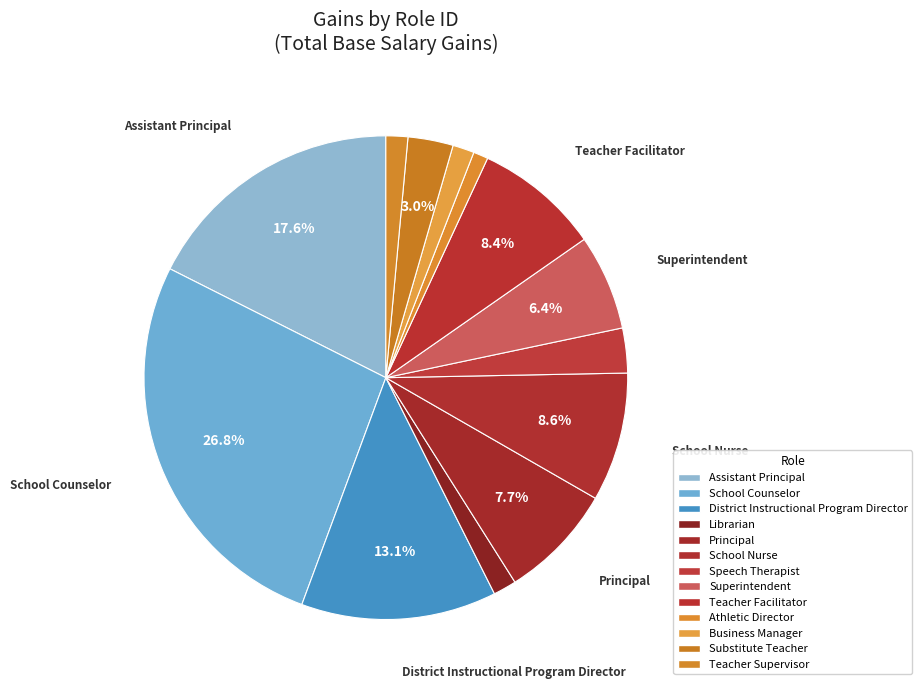

How many slices are in this pie chart?

13